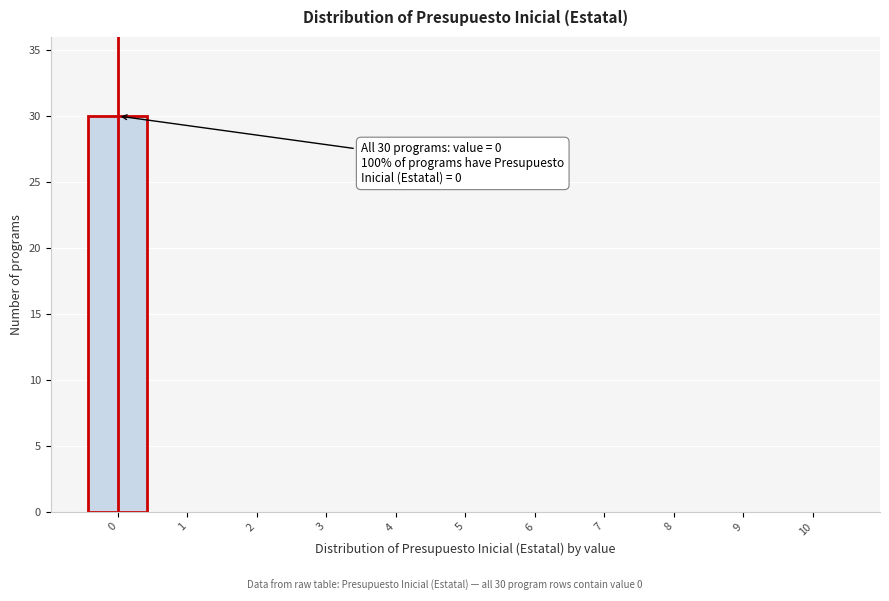

Reading left to right, what are all the values shown in this chart?

0=30	1=0	2=0	3=0	4=0	5=0	6=0	7=0	8=0	9=0	10=0